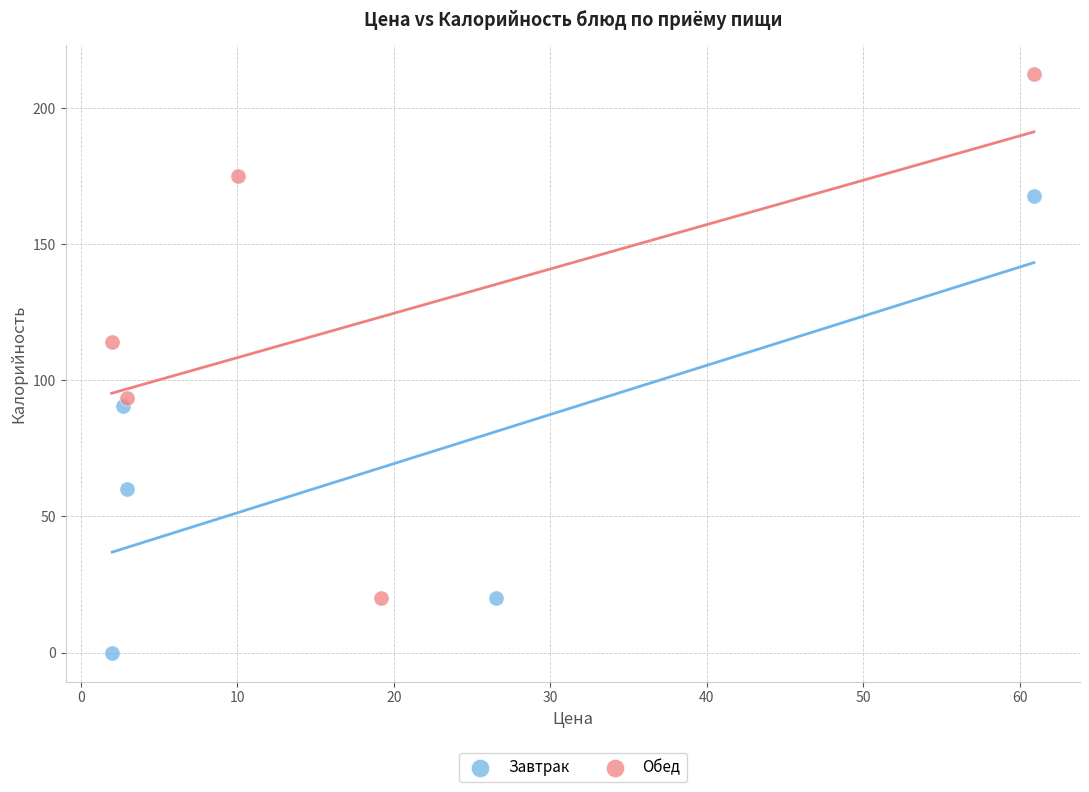

Which series reaches the maximum Y coordinate?

Обед